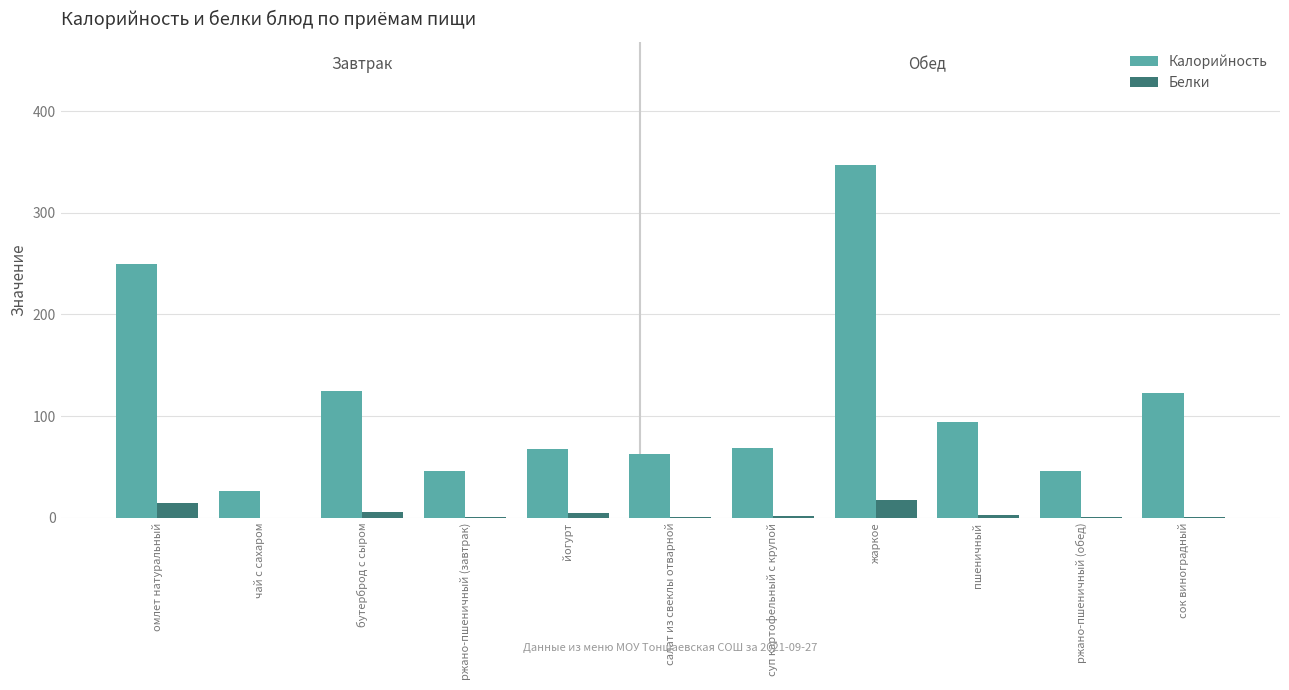

What is the spread (max minus min) of values at сок виноградный?

122.2